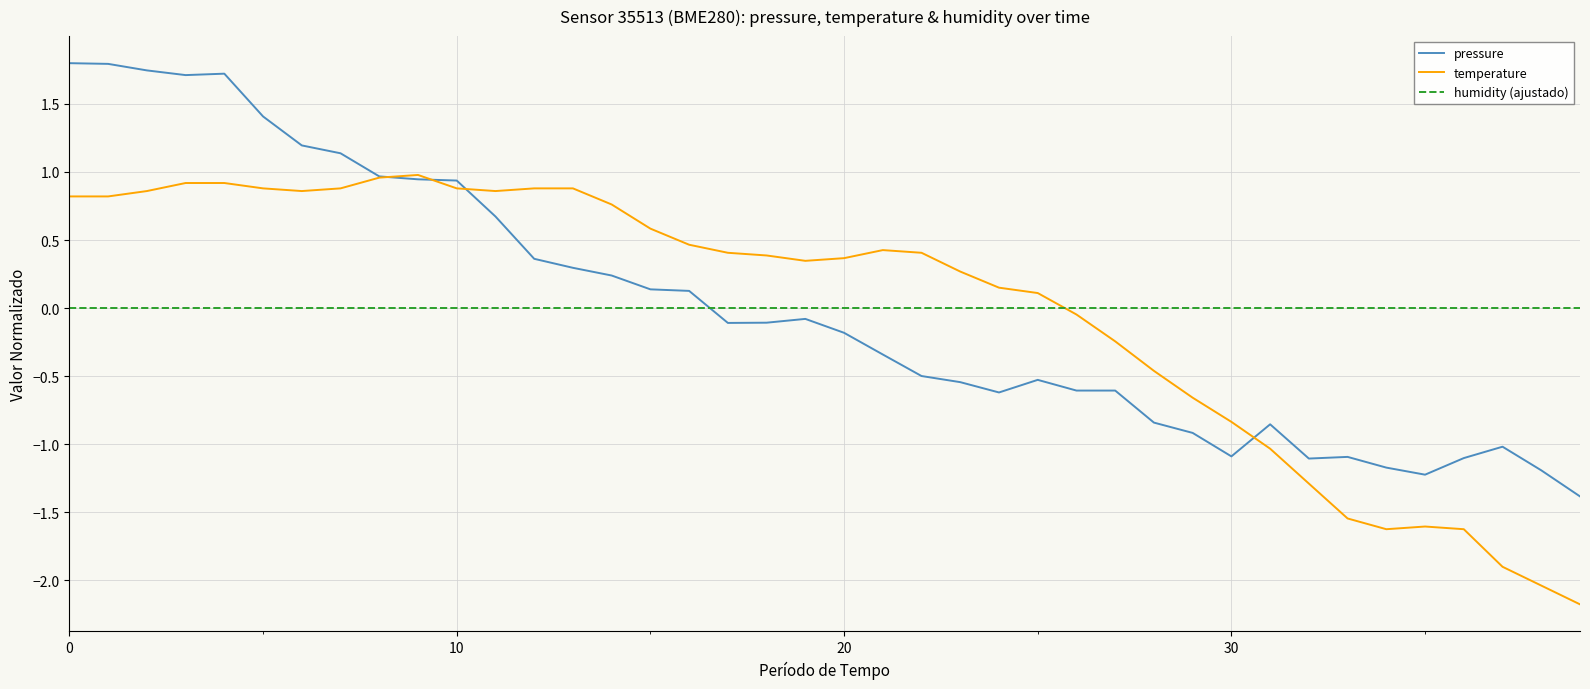

Rank the series by their maximum value, from lowest to highest.

humidity (ajustado), temperature, pressure